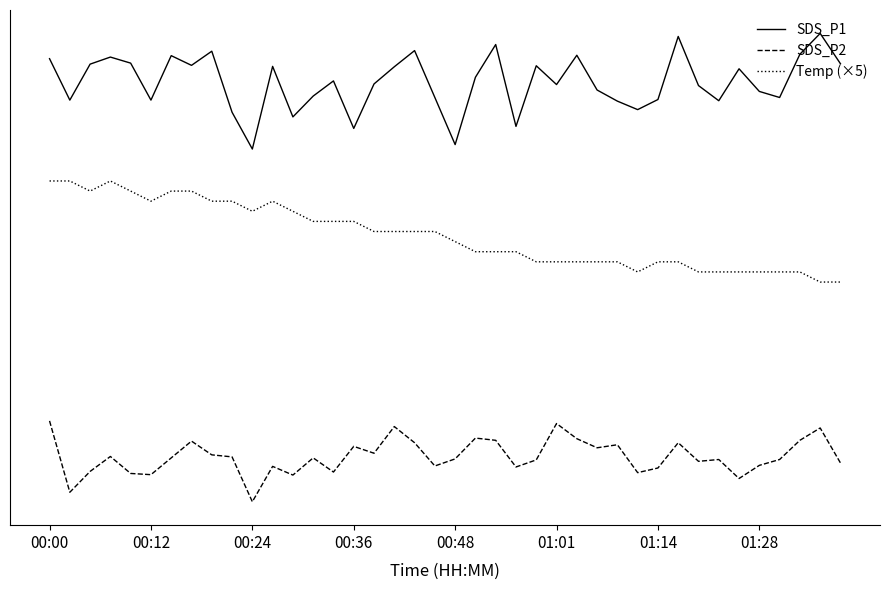

What is the difference between the maximum and minimum values in the SDS_P1 series?

5.7